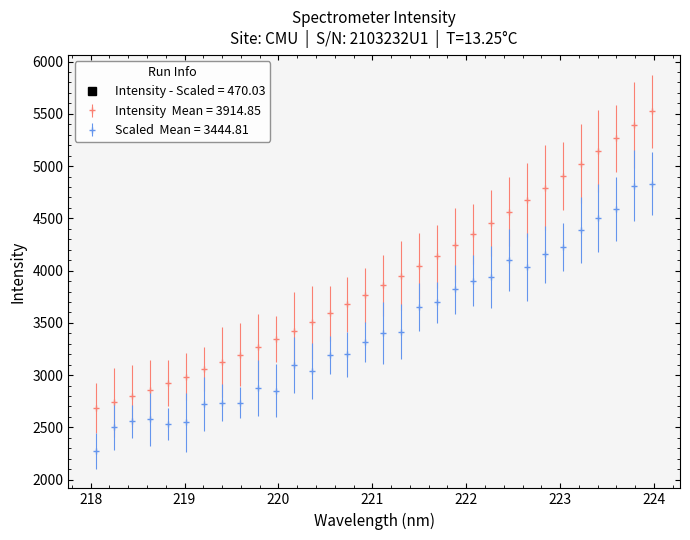

What is the greatest value displayed?

5523.0